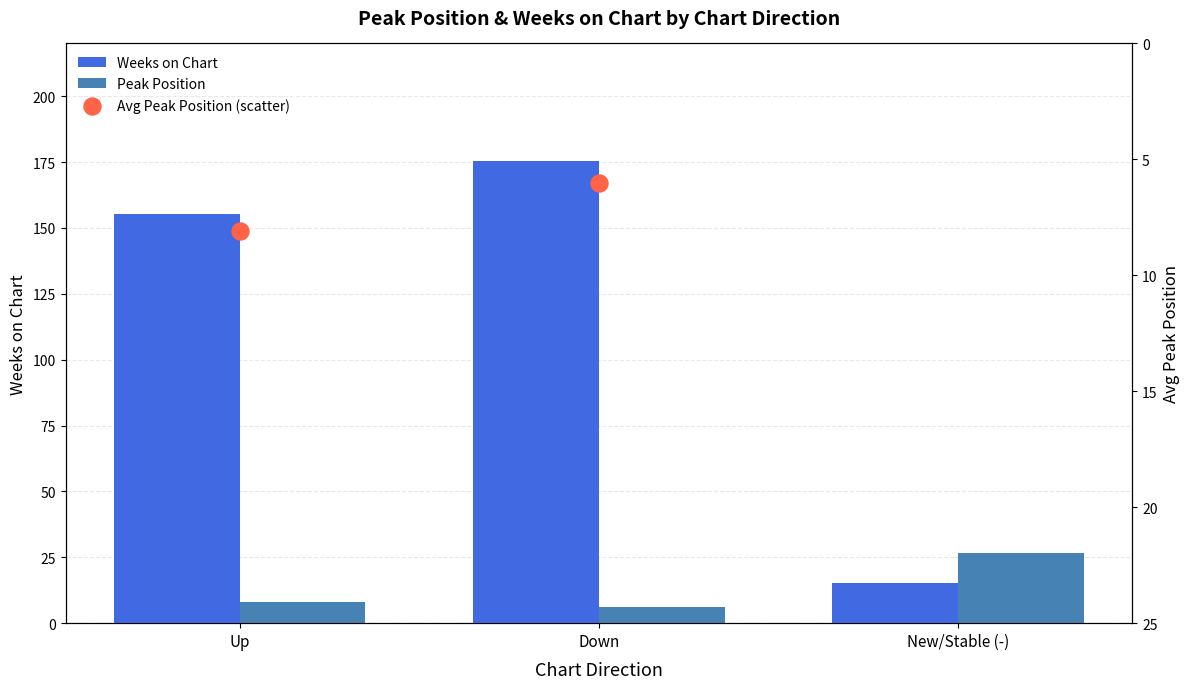

At how many categories does at least one series exceed 157?

1